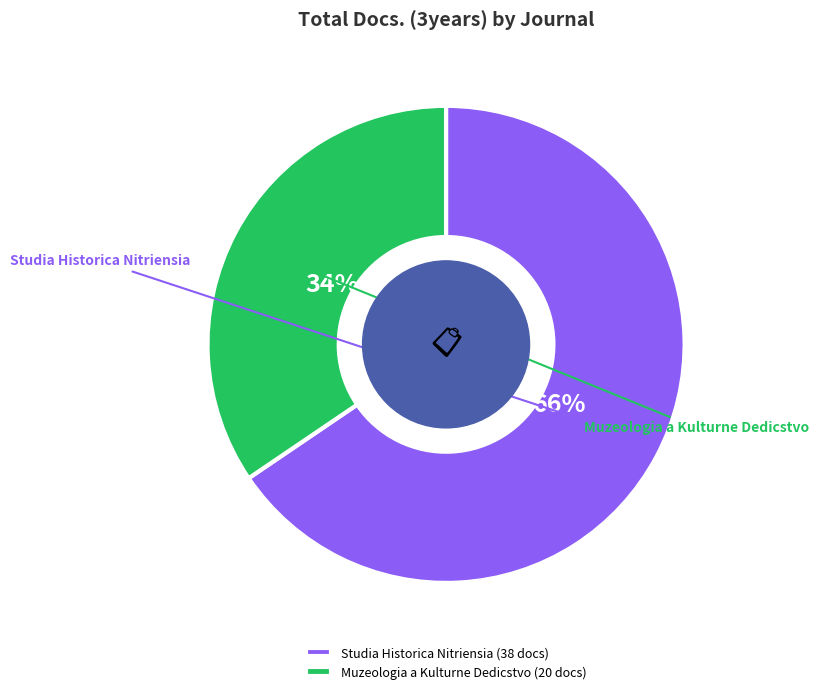

How much of the chart is everything except Studia Historica Nitriensia?

34.5%